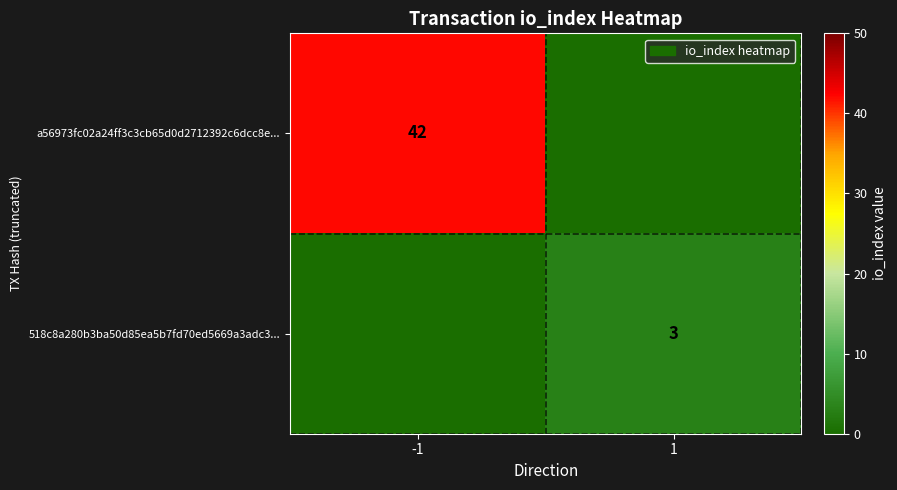

Is it true that a56973fc02a24ff3c3cb65d0d2712392c6dcc8e... equals 66 at -1?

False